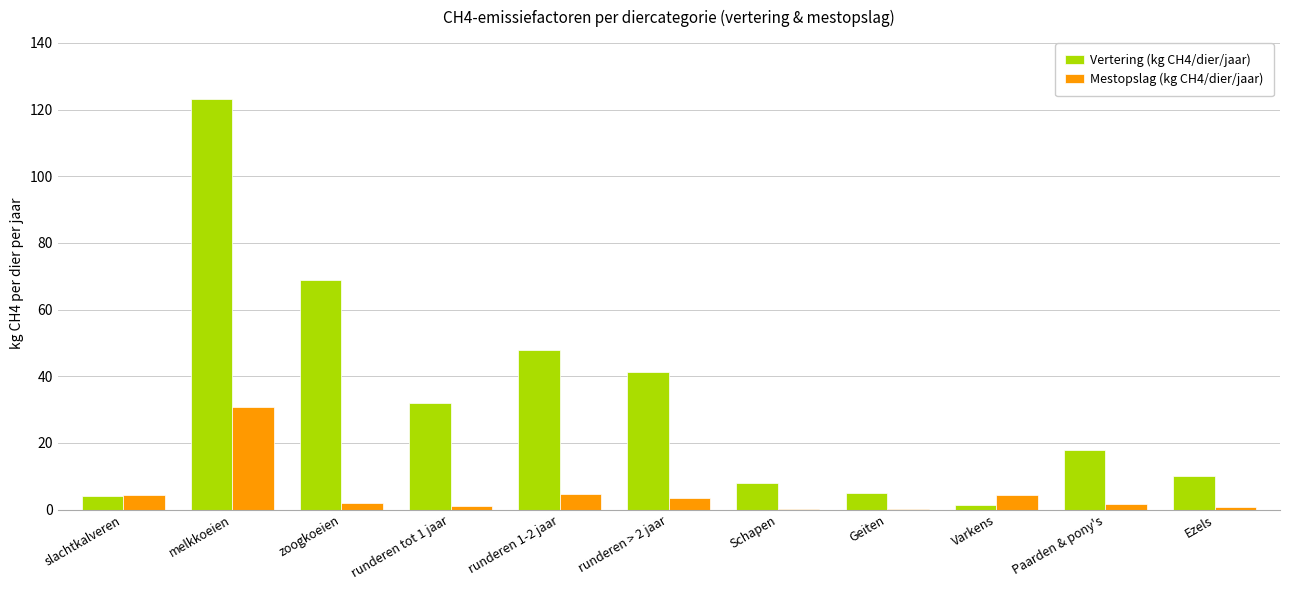

Is the value of Mestopslag (kg CH4/dier/jaar) at Paarden & pony's greater than the value of Vertering (kg CH4/dier/jaar) at Paarden & pony's?

No